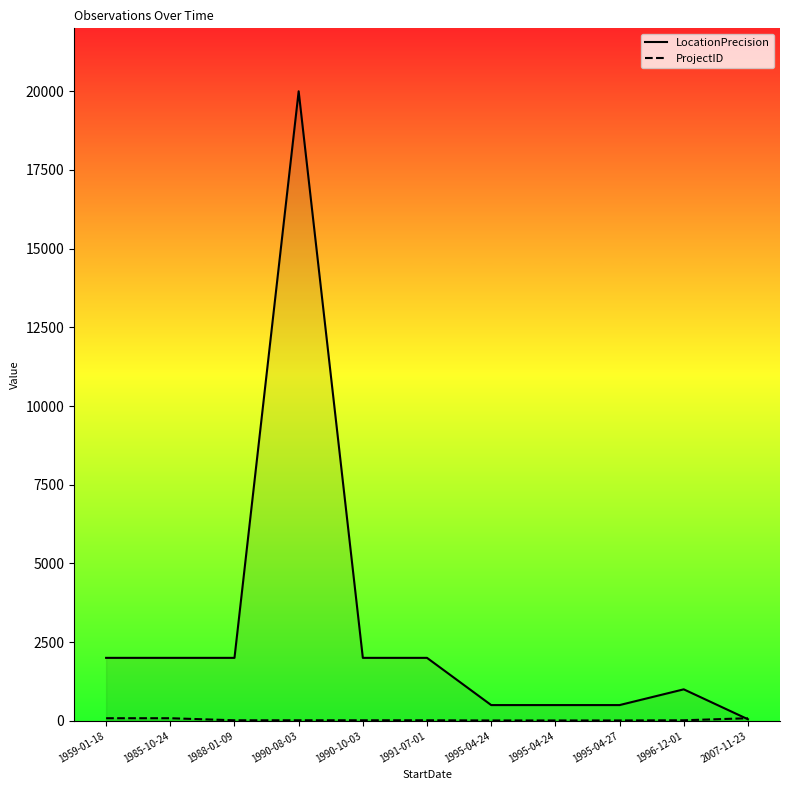

How many values in the ProjectID series are below 17?

3